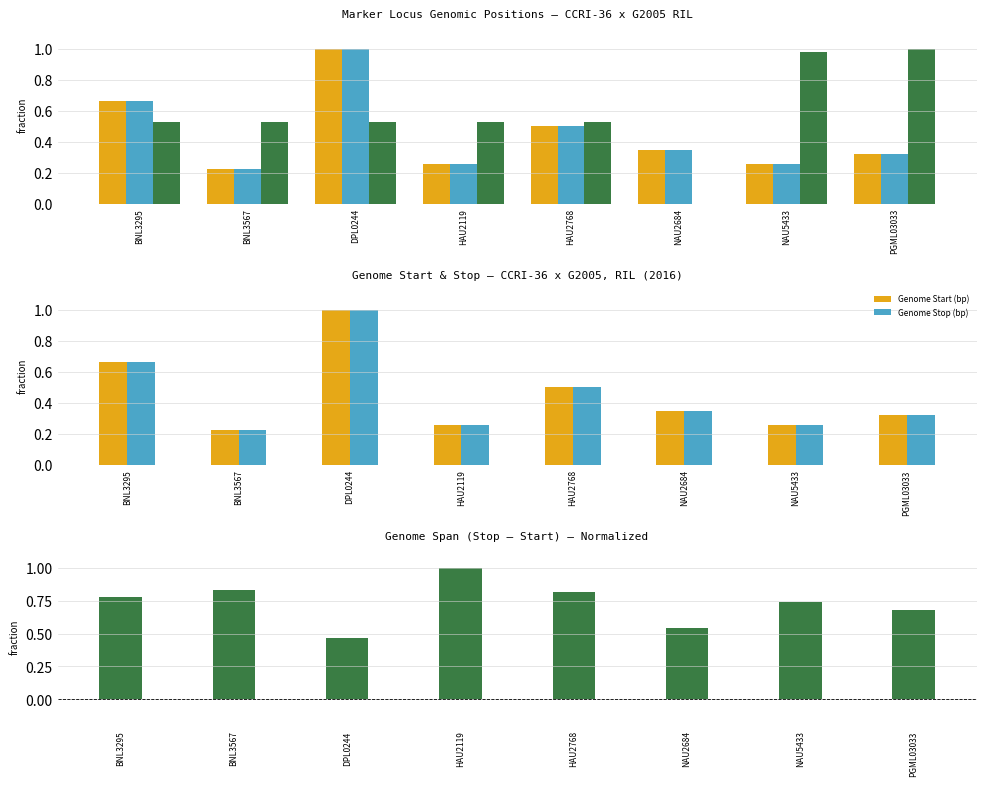

The value of Genome Span (Stop-Start) at DPL0244 is 0.1. True or false?

False